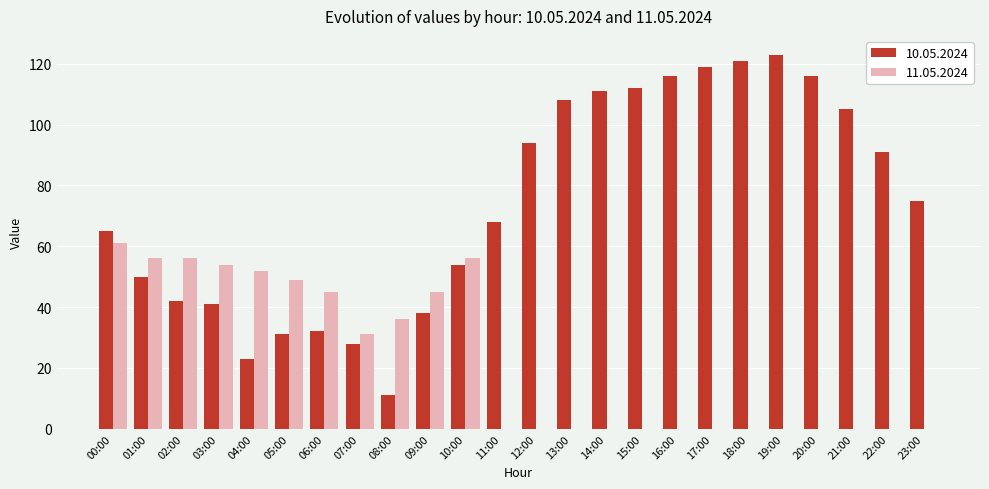

At which label does 11.05.2024 reach its peak?

00:00